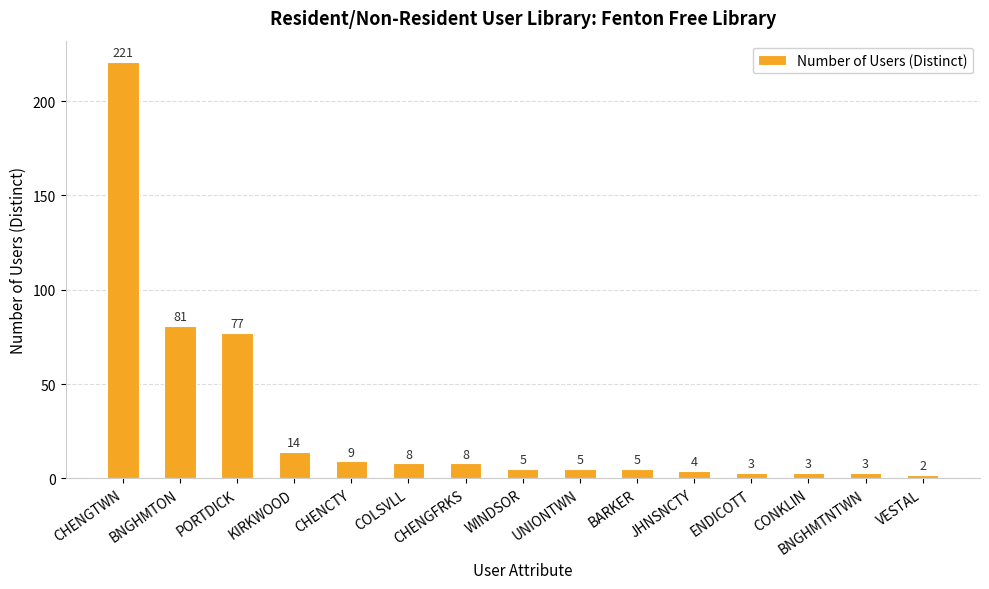

At which label is the value closest to 111?

BNGHMTON